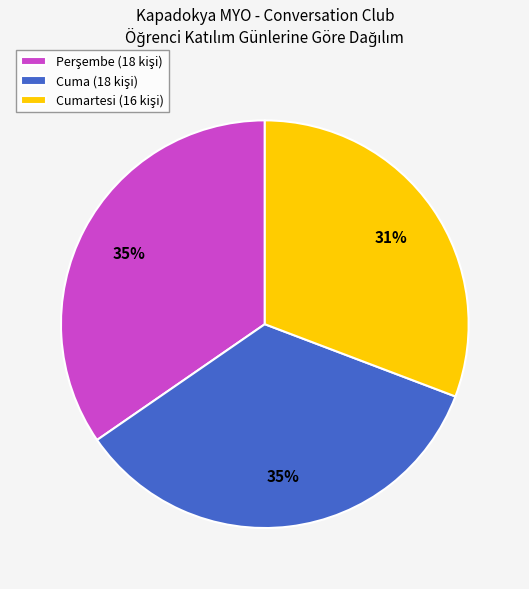

To the nearest percent, what is the average slice percentage?

33%